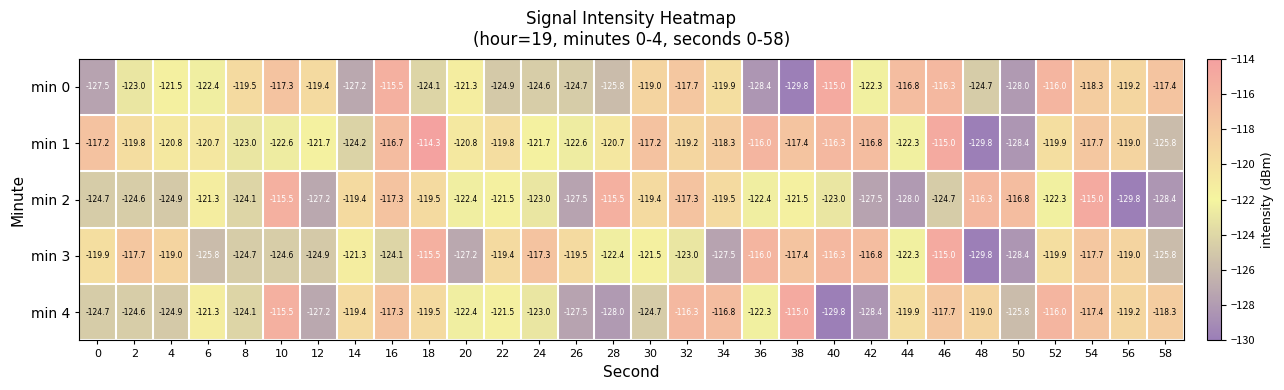

What is the smallest value displayed?

-129.8